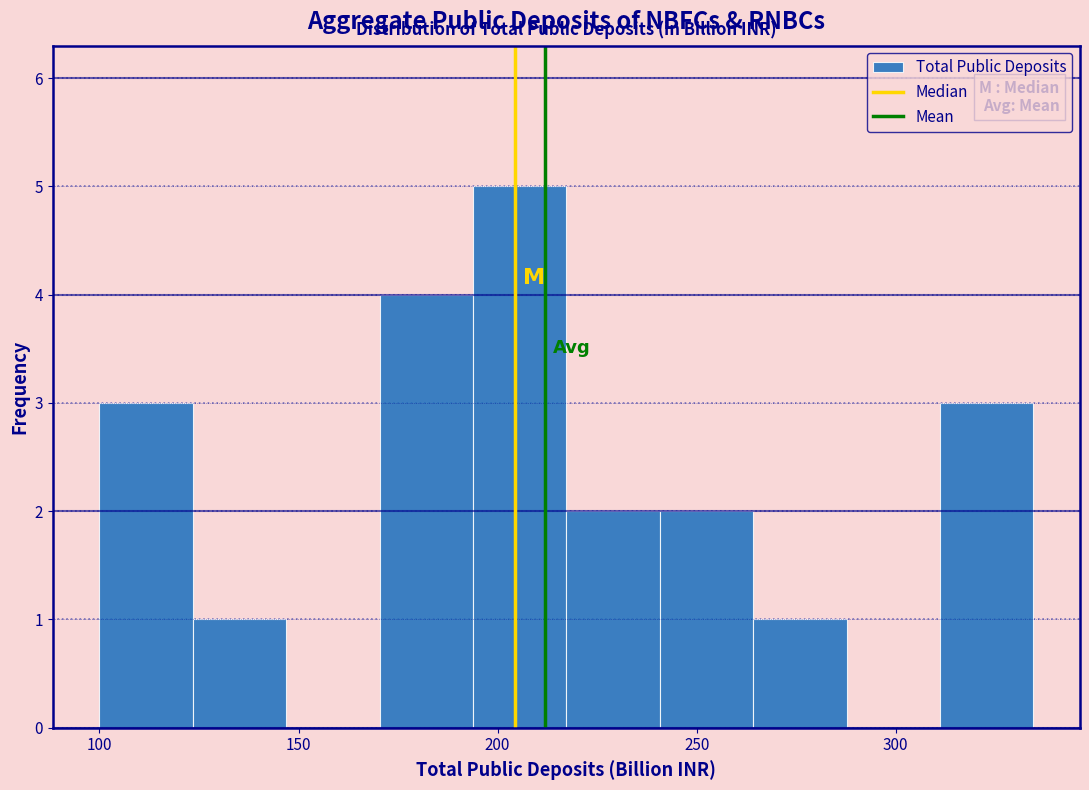

Reading left to right, list every bar in this chart as the range it spans on the x-axis followed by its height. Neither the bar edges nor the heights are printed on the chart, so give them approximately, as read against the axes.

100 to 125: 3
125 to 145: 1
145 to 170: 0
170 to 195: 4
195 to 215: 5
215 to 240: 2
240 to 265: 2
265 to 290: 1
290 to 310: 0
310 to 335: 3